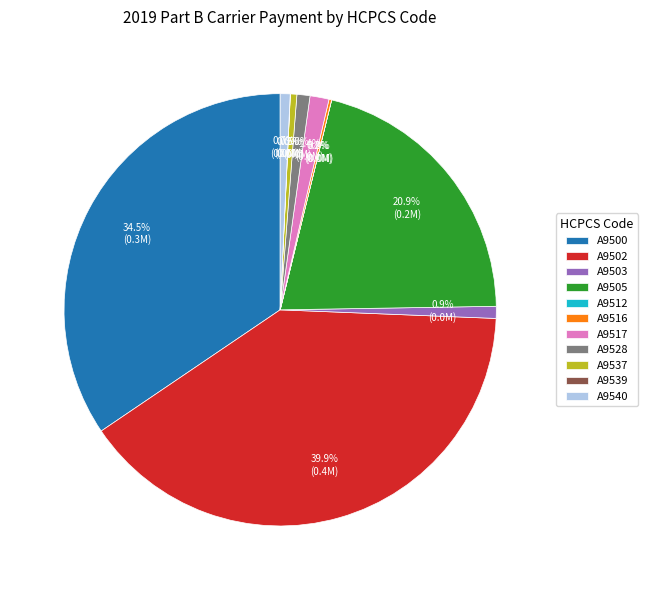

What is the total percentage of A9528 and A9502?

40.9%